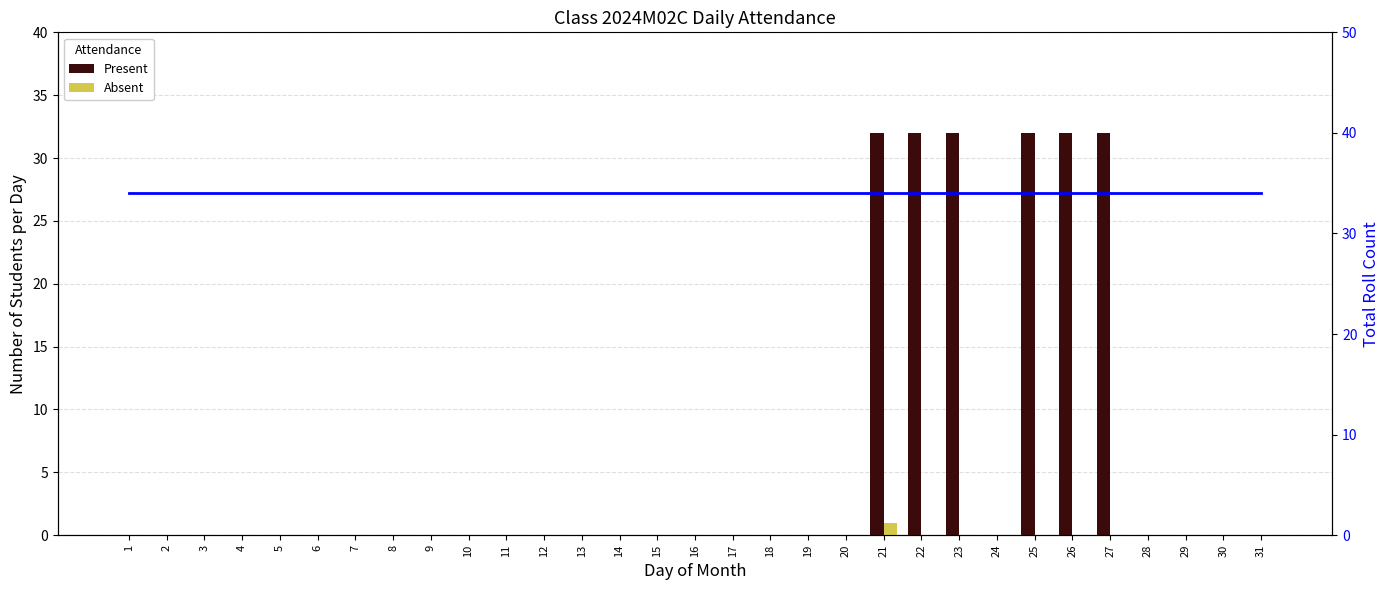

At how many categories does at least one series exceed 20?

31